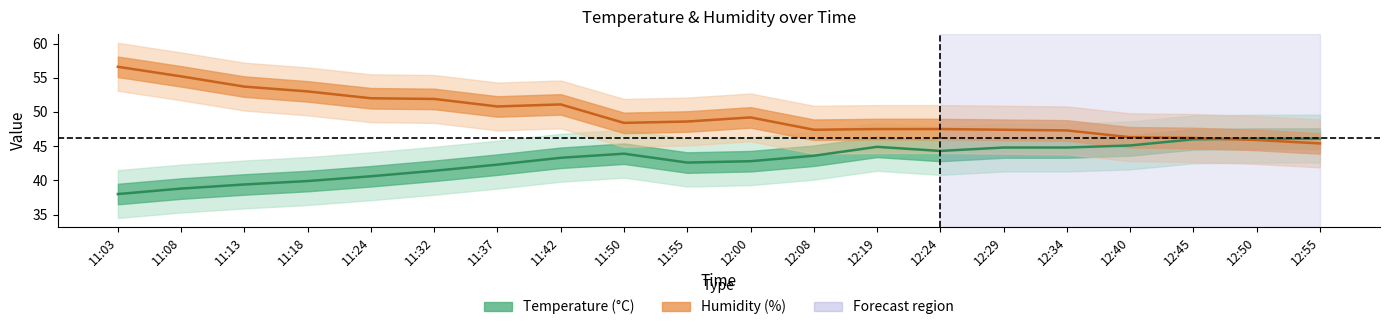

Does the chart have visible grid lines?

No